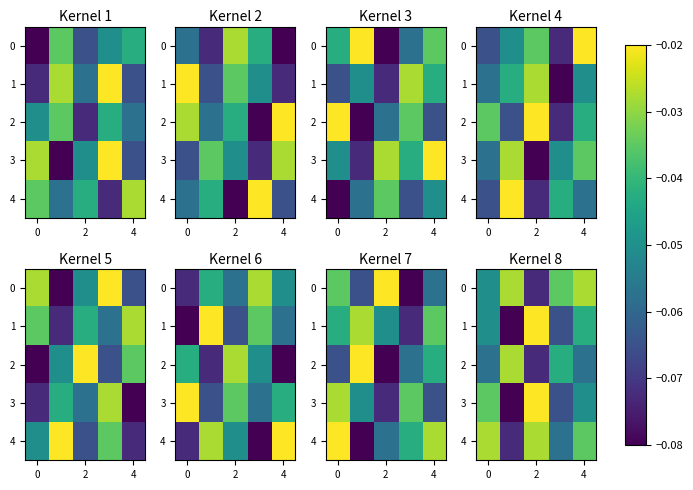

At which label is 3 closest to 0?

2